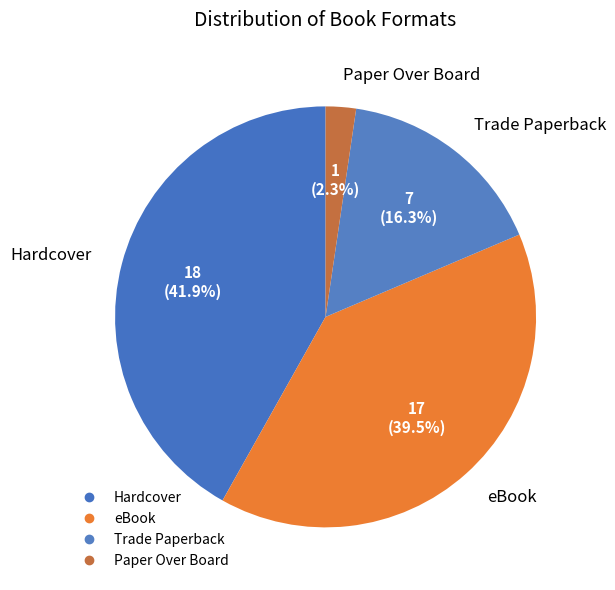

What is the ratio of the value at Paper Over Board to the value at Hardcover?

0.1